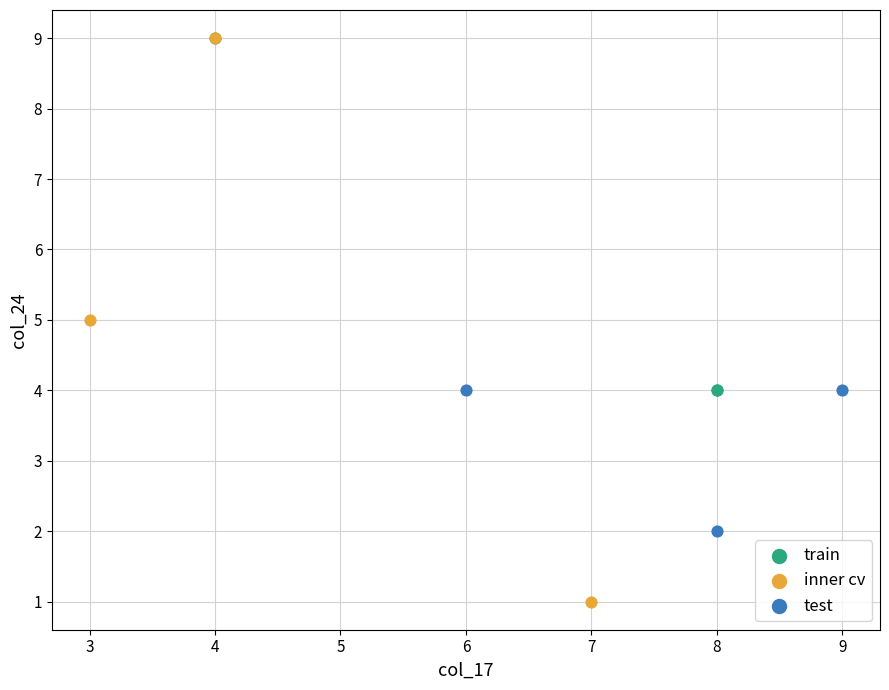

Which series has the widest spread of Y values?

inner cv